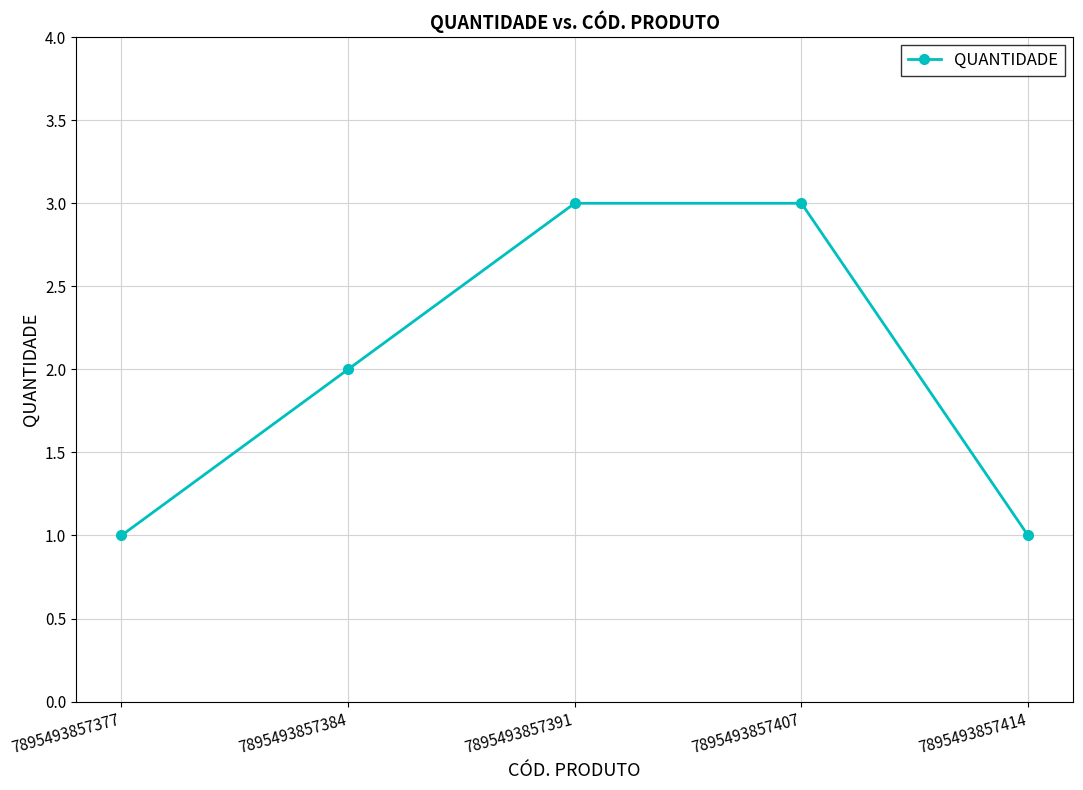

What is the maximum value shown in the chart?

3